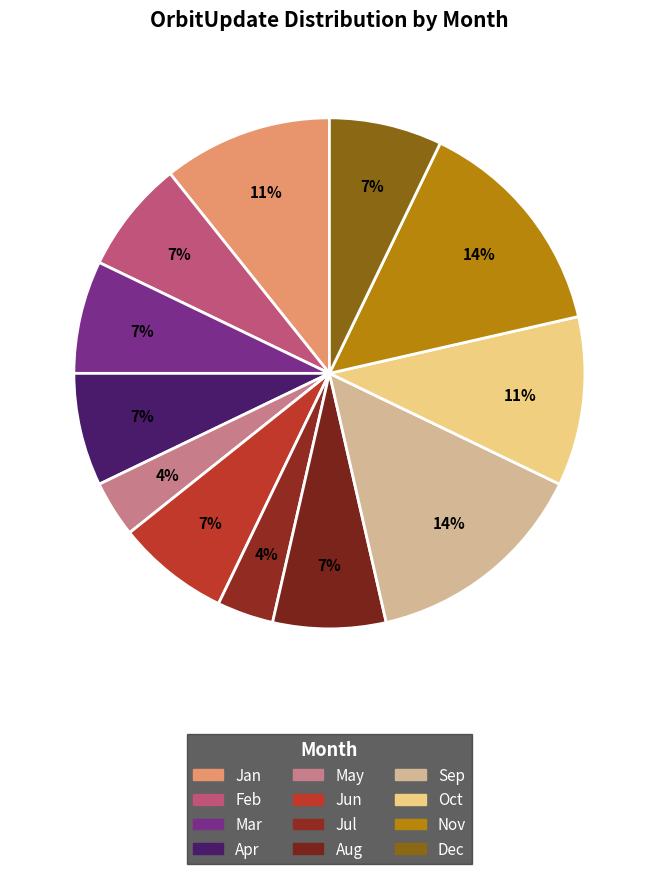

Which category has the biggest portion of the pie?

Sep